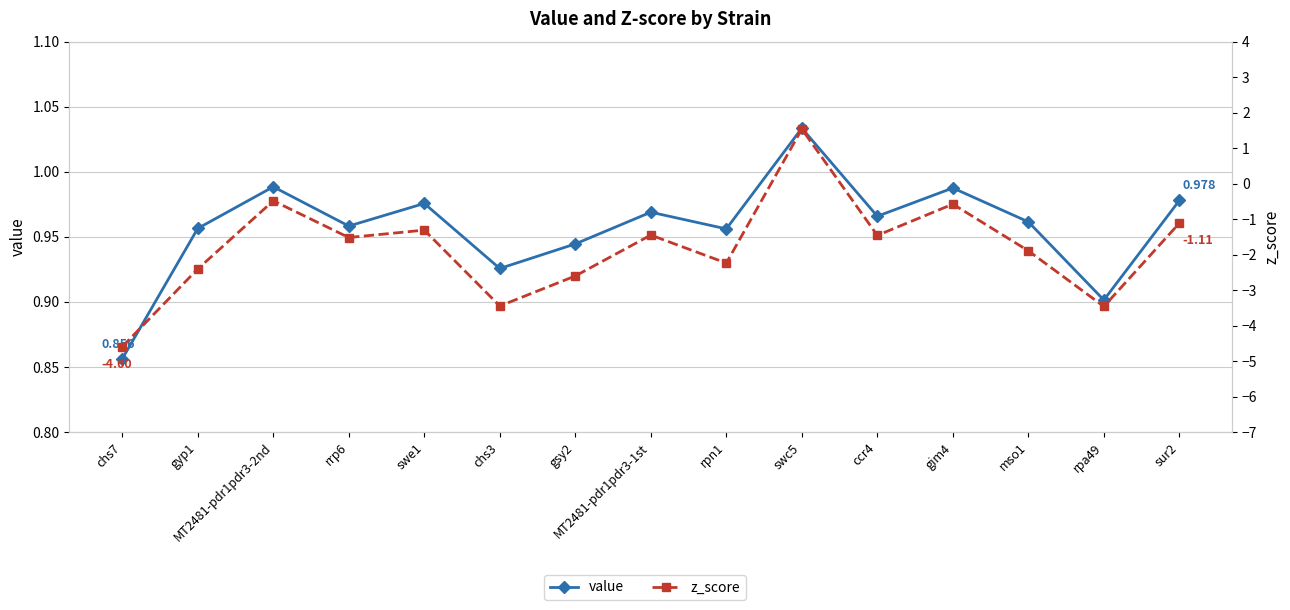

What position from the right is rrp6?

12